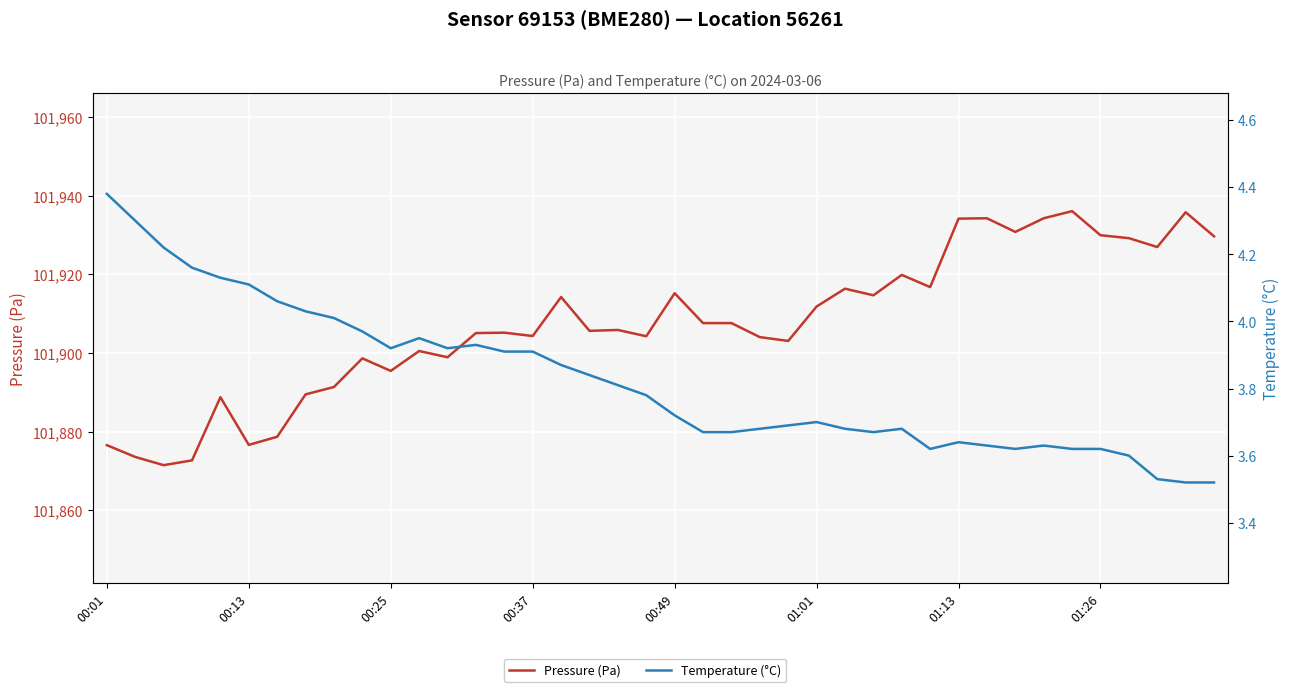

Is it true that Pressure (Pa) equals 134881.5 at 27?

False